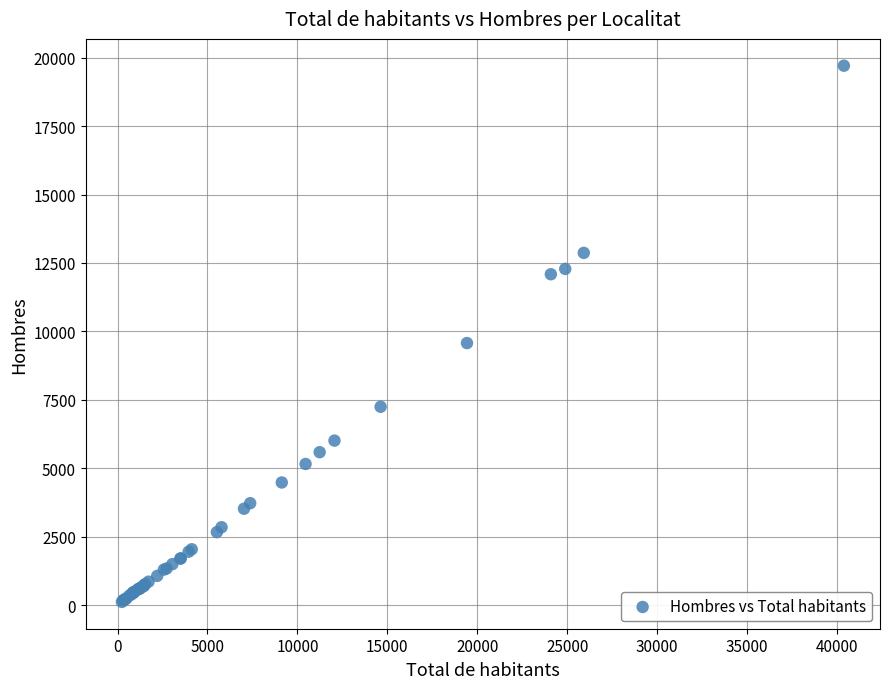

What Y value in the scatter plot is closest to 9911?

9573